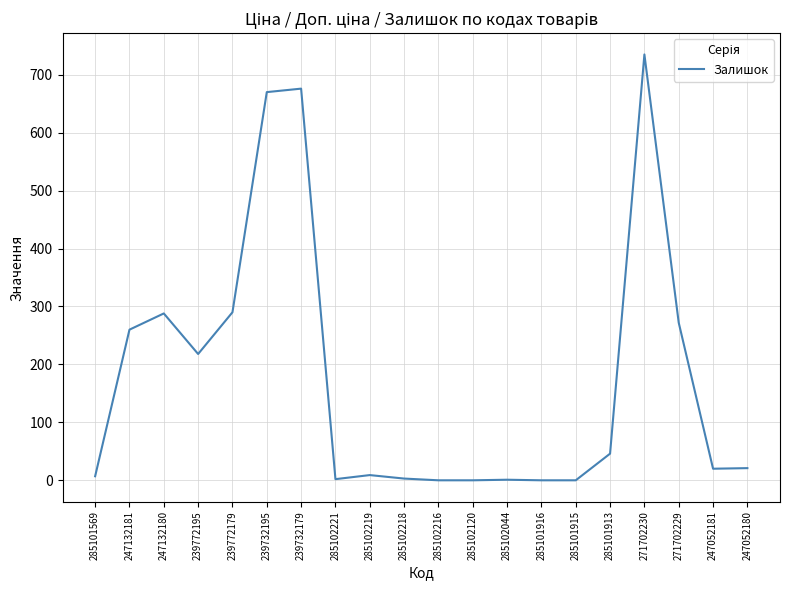

What is the approximate value at 239772179, to the nearest 100?

300